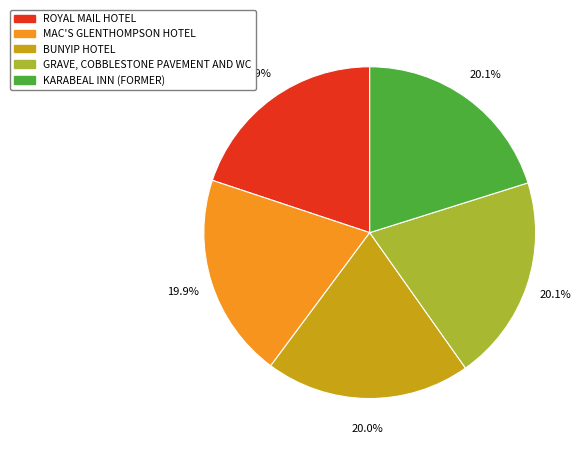

What is the ratio of the value at KARABEAL INN (FORMER) to the value at ROYAL MAIL HOTEL?

1.0